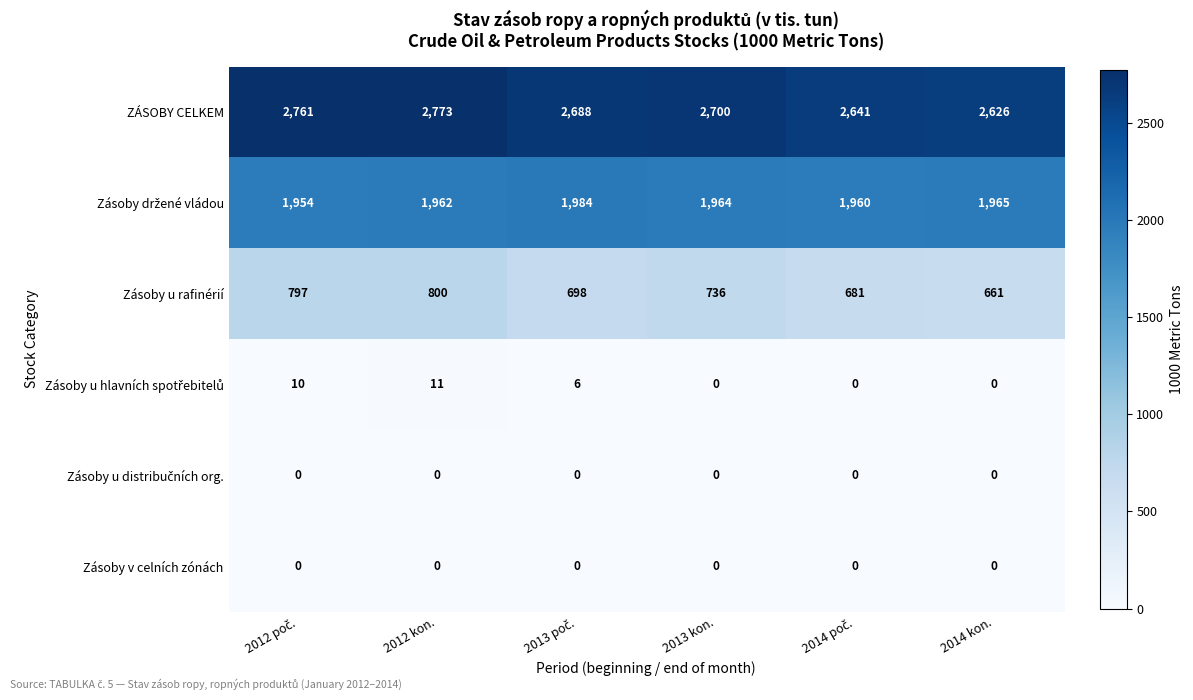

At which category is the sum across all series the highest?

2012 kon.